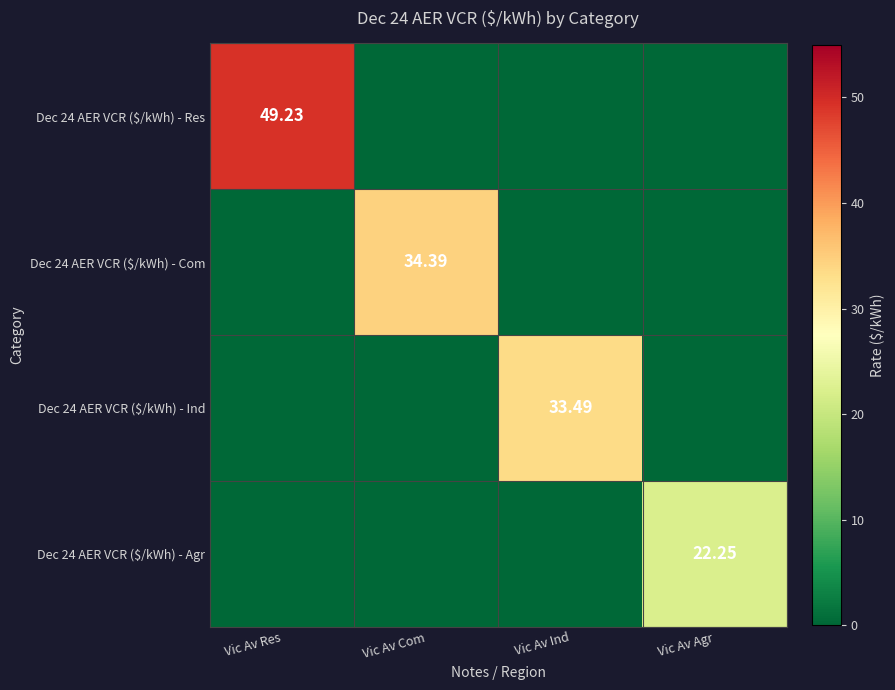

What is the maximum value shown in the chart?

49.2